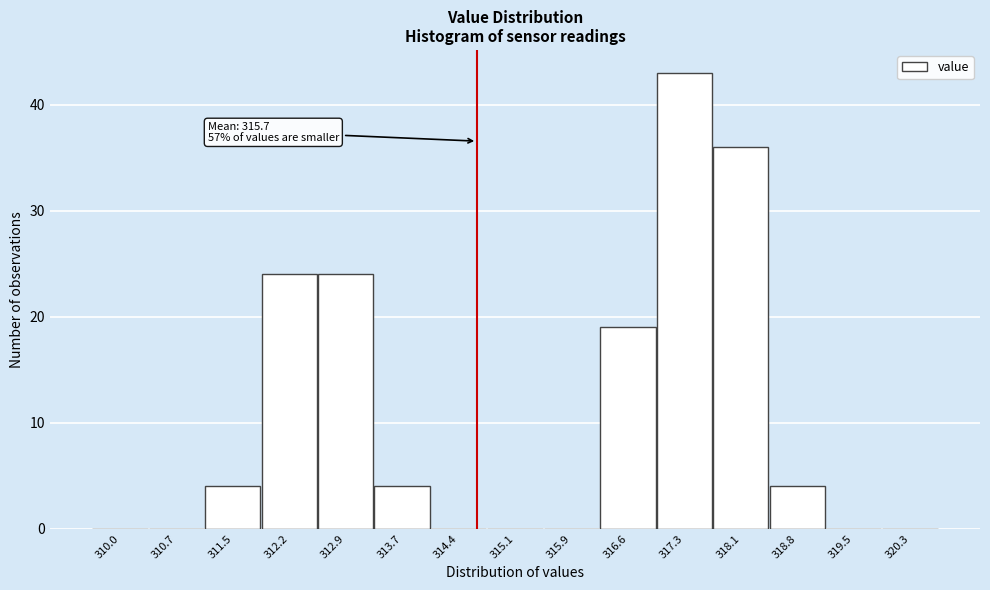

Reading left to right, what are all the values shown in this chart?

310.0=0	310.7=0	311.5=4	312.2=24	312.9=24	313.7=4	314.4=0	315.1=0	315.9=0	316.6=19	317.3=43	318.1=36	318.8=4	319.5=0	320.3=0